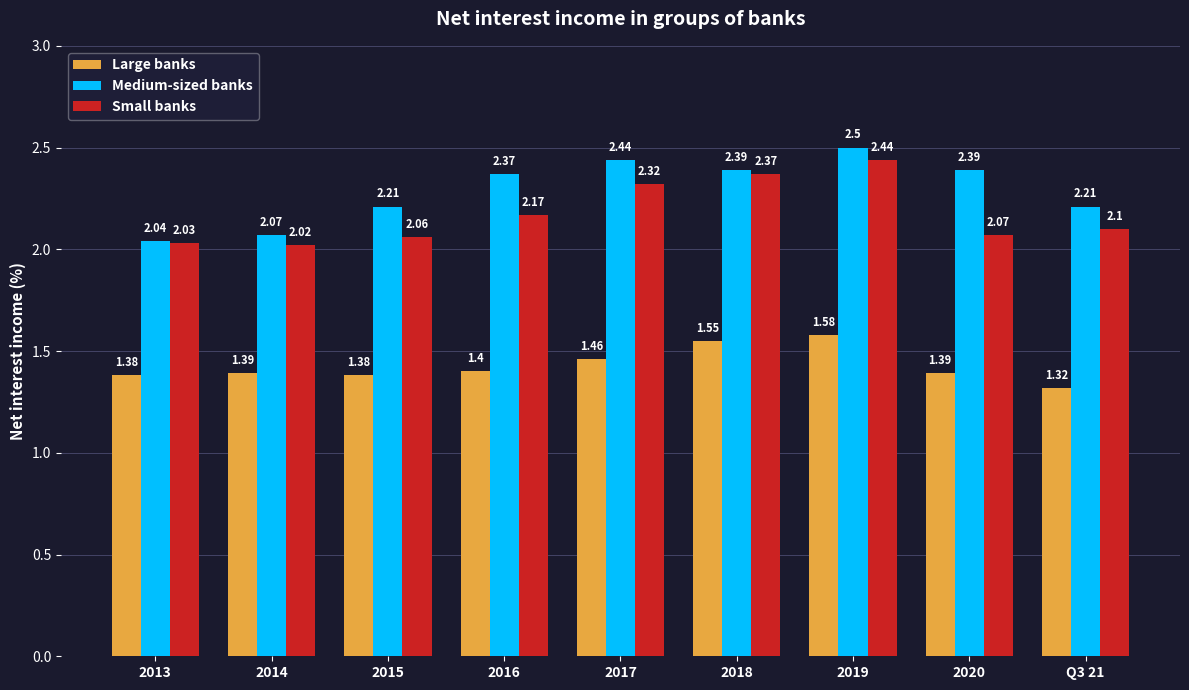

Which series has the largest total across all categories?

Medium-sized banks